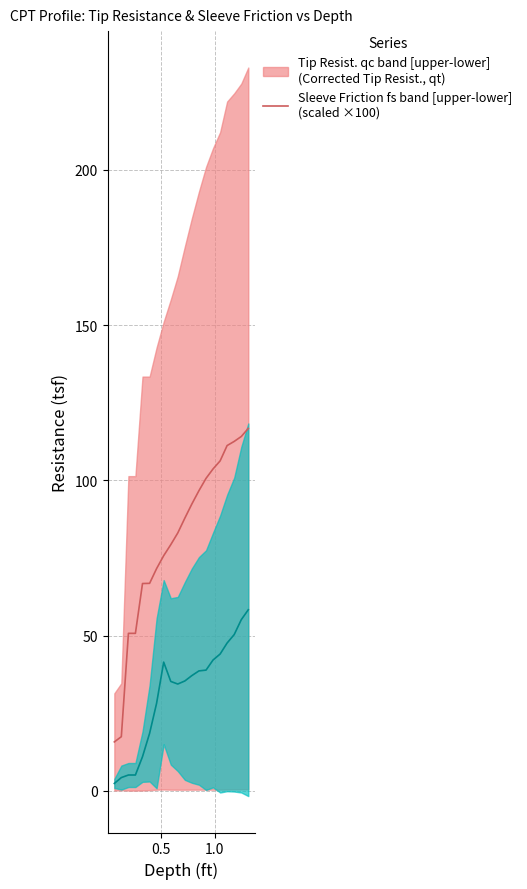

List the series in order of their peak value, highest first.

Tip Resist. qc (upper), Sleeve Friction fs (upper)